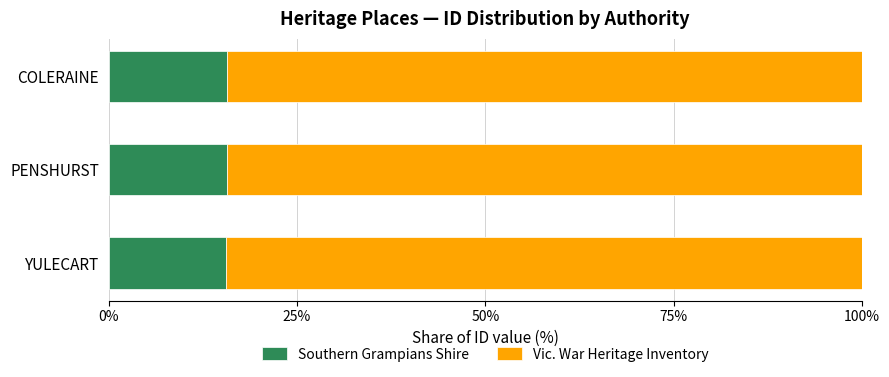

The value of Southern Grampians Shire at PENSHURST is 15.7. True or false?

True